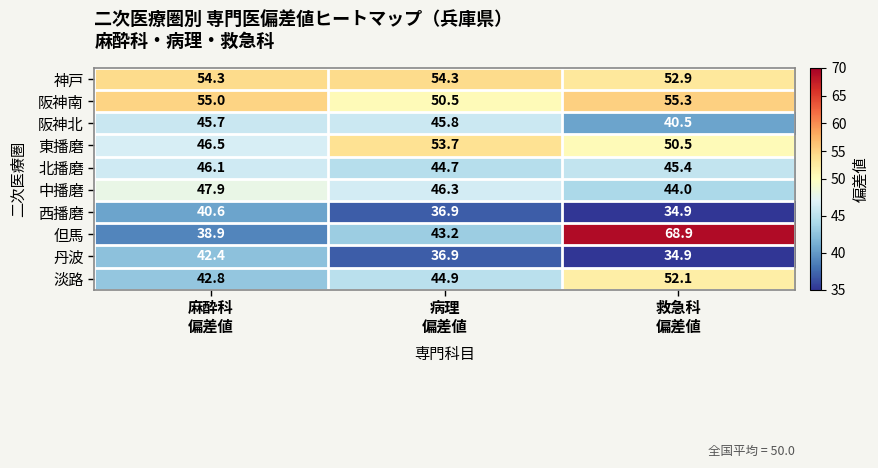

What is the spread (max minus min) of values at 救急科
偏差値?

34.0